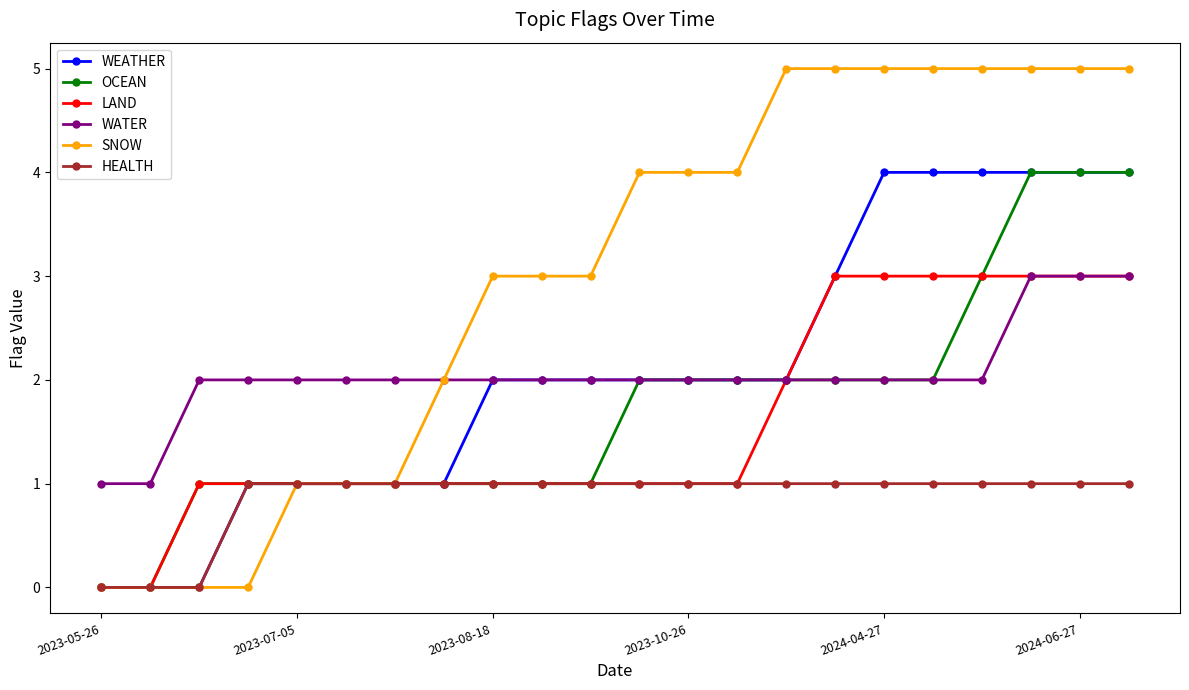

What is the average value of the OCEAN series?

2